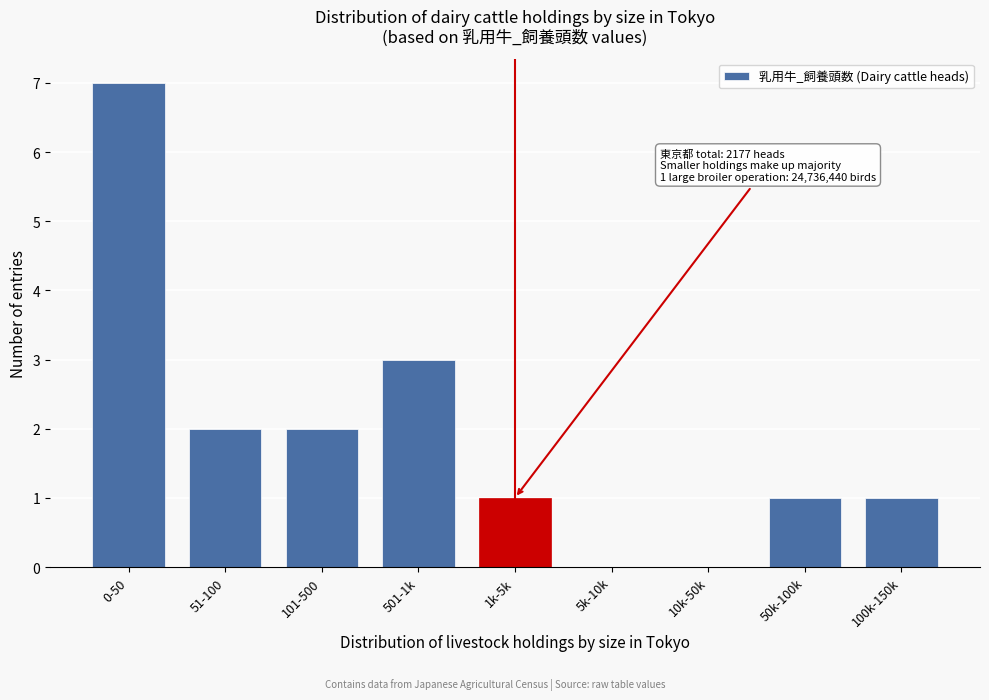

Reading left to right, transcribe all the data shown in this chart.

0-50=7	51-100=2	101-500=2	501-1k=3	1k-5k=1	5k-10k=0	10k-50k=0	50k-100k=1	100k-150k=1